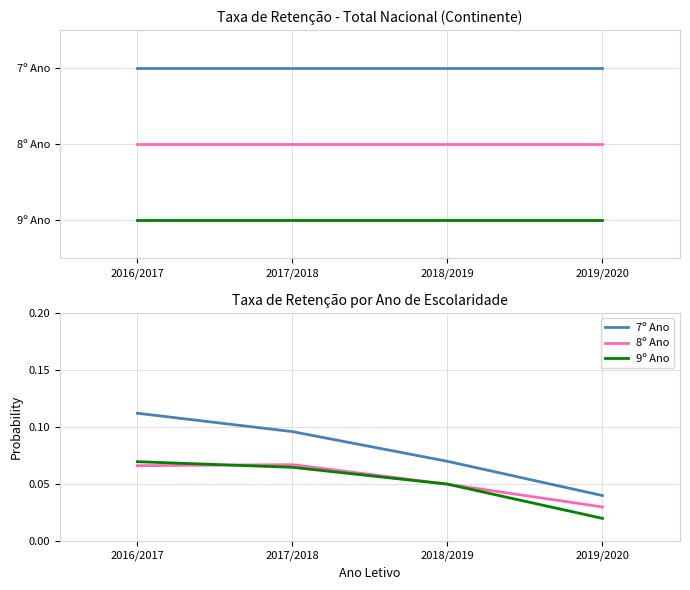

True or false: 7º Ano and 8º Ano intersect in this chart.

False